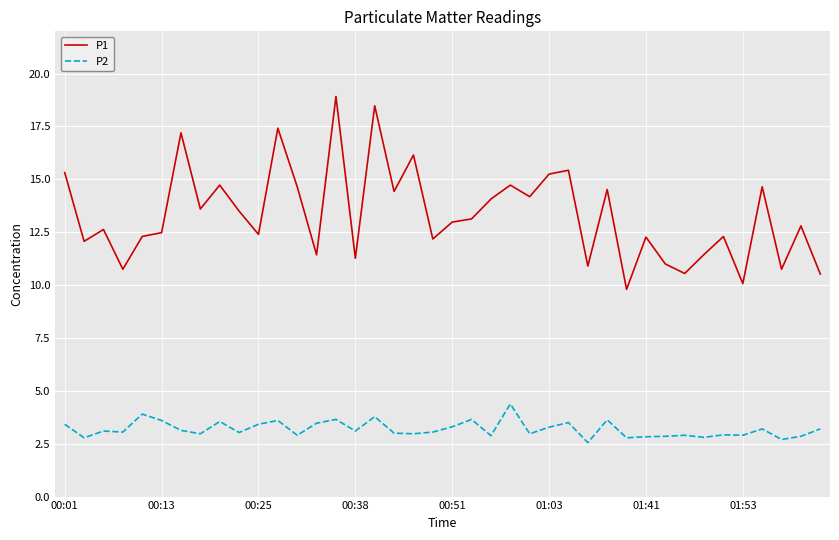

How many lines are shown in the chart?

2